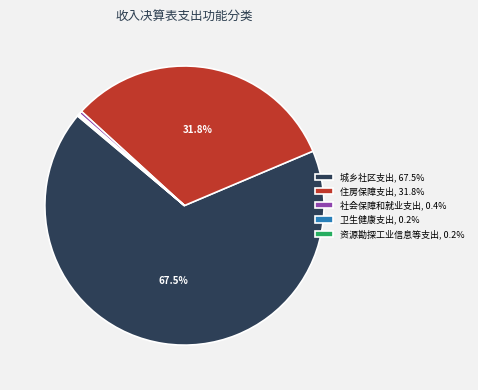

What is the majority slice?

城乡社区支出